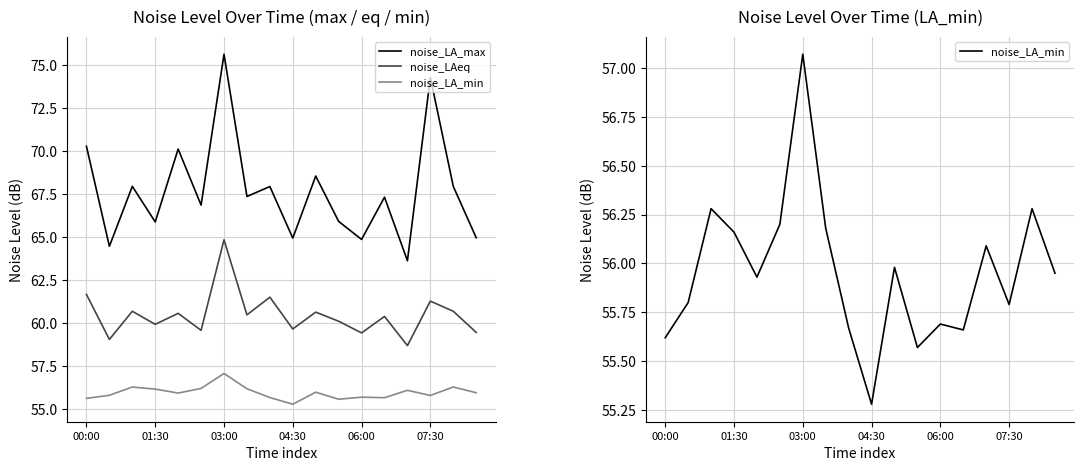

What value does the noise_LAeq series have at 16?

60.7